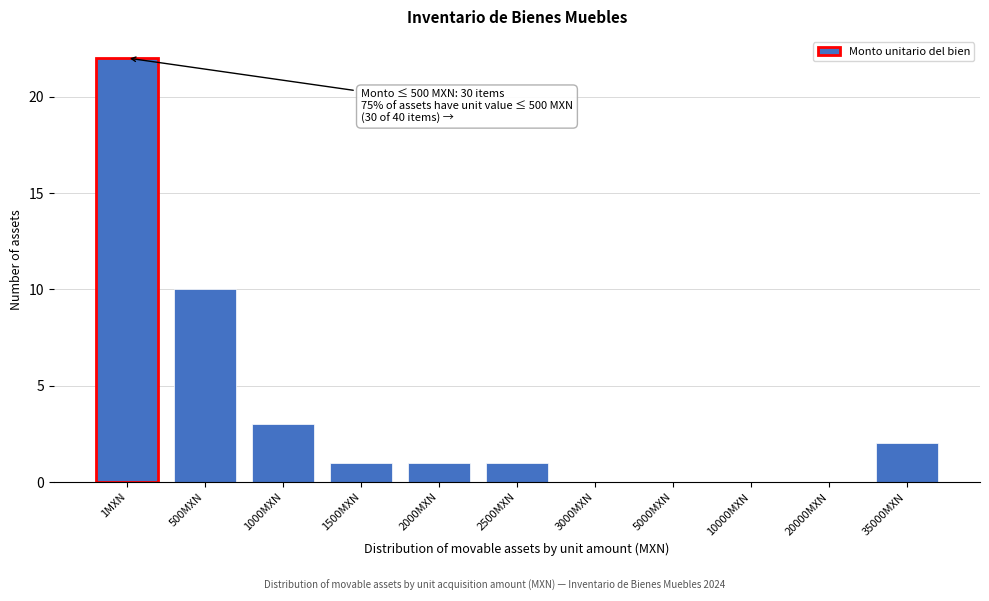

Reading left to right, extract all data points from this chart.

1MXN=22	500MXN=10	1000MXN=3	1500MXN=1	2000MXN=1	2500MXN=1	3000MXN=0	5000MXN=0	10000MXN=0	20000MXN=0	35000MXN=2